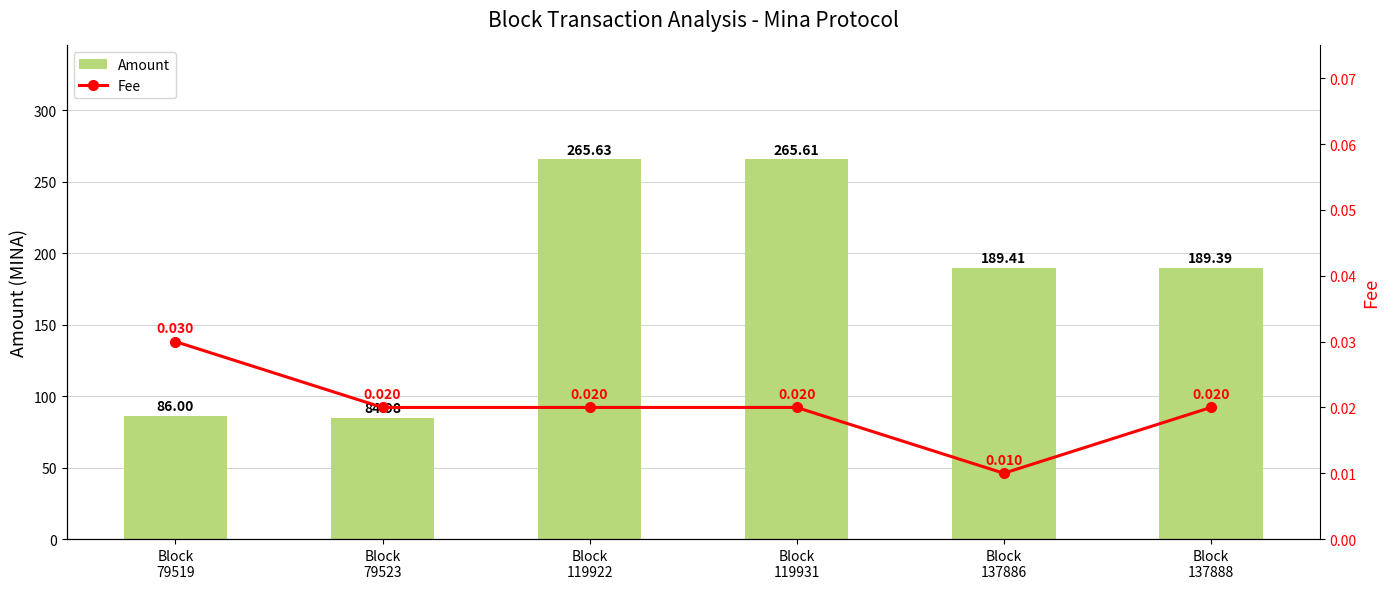

What is the difference between the second highest and minimum values in the Amount series?

180.6